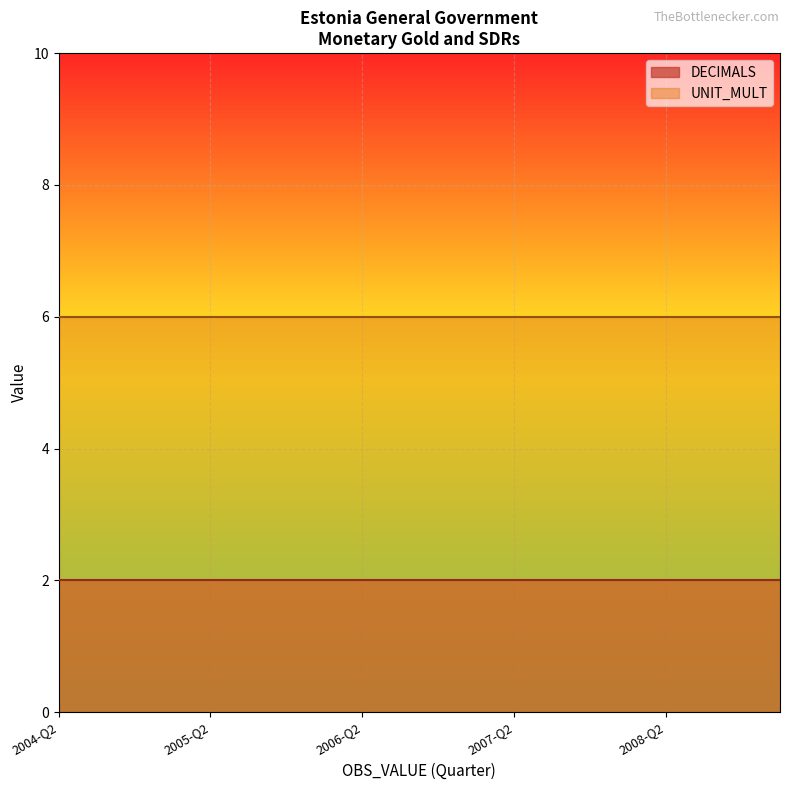

At which category does the chart reach its minimum across all series?

2004-Q2